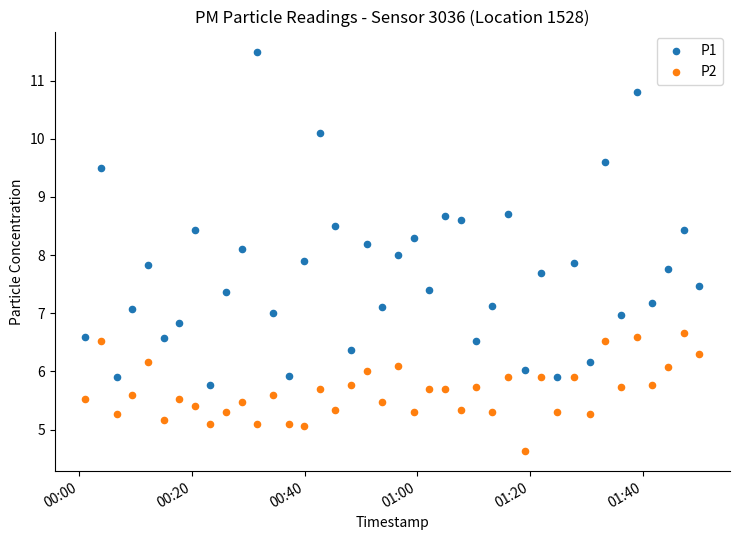

Across all data points, what is the range of Y values (max minus min)?

6.9